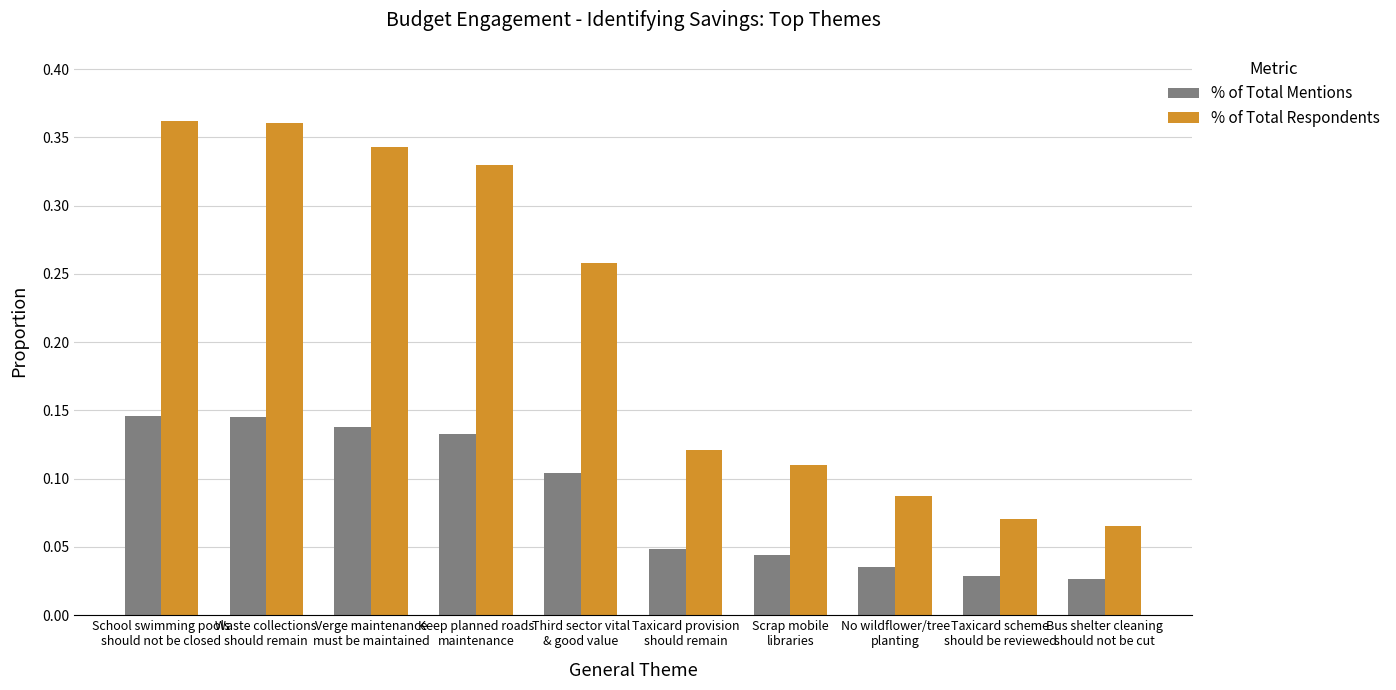

What is the label of the 6th bar from the left?

Taxicard provision
should remain